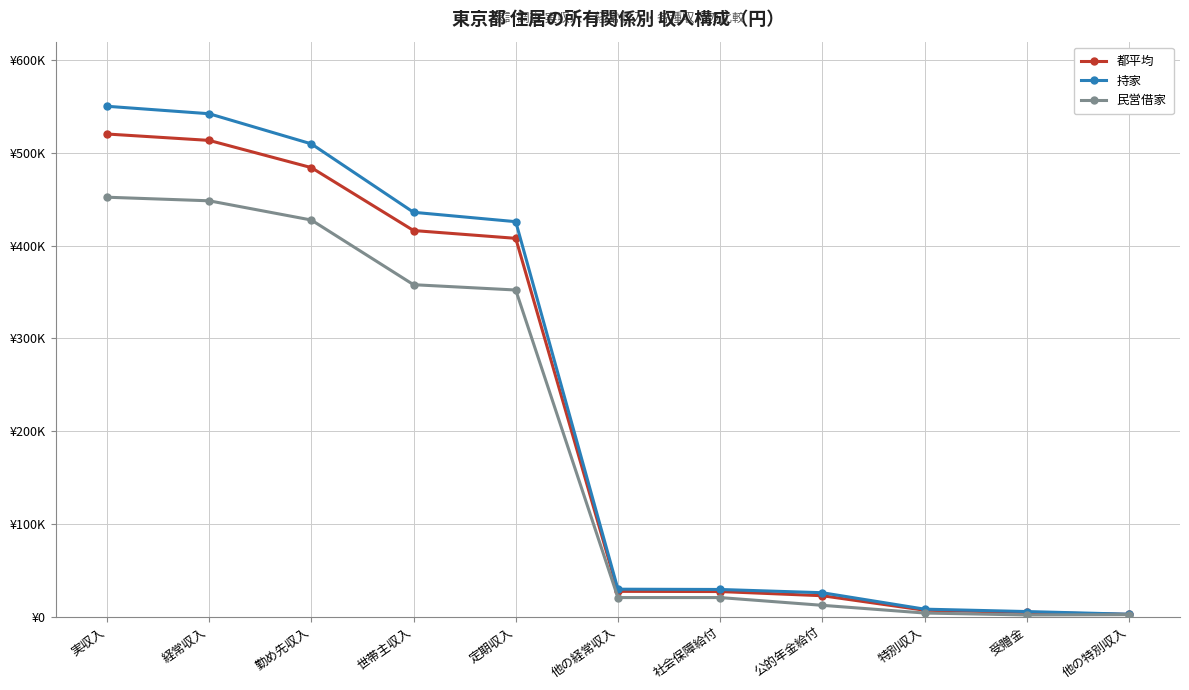

Reading left to right, extract all data points from this chart.

都平均: 520428	513531	484180	416335	407916	27241	27038	22521	6897	4495	2402
持家: 550336	542287	509796	436006	425884	29560	29266	25758	8050	5459	2591
民営借家: 452263	448395	427671	357927	352193	20535	20535	12173	3868	1758	2110